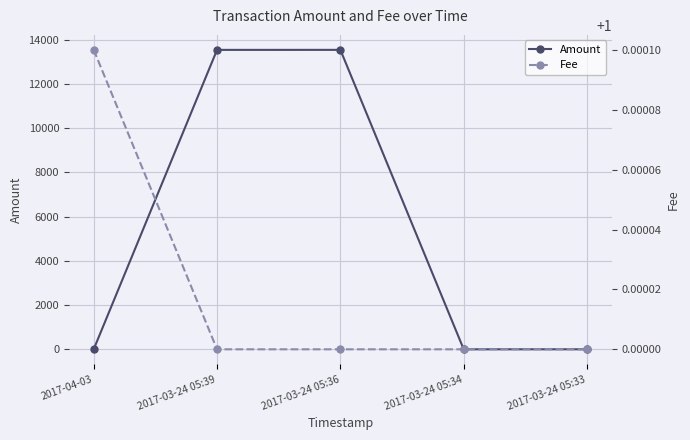

What is the approximate value of Fee at 2017-04-03?

1.0